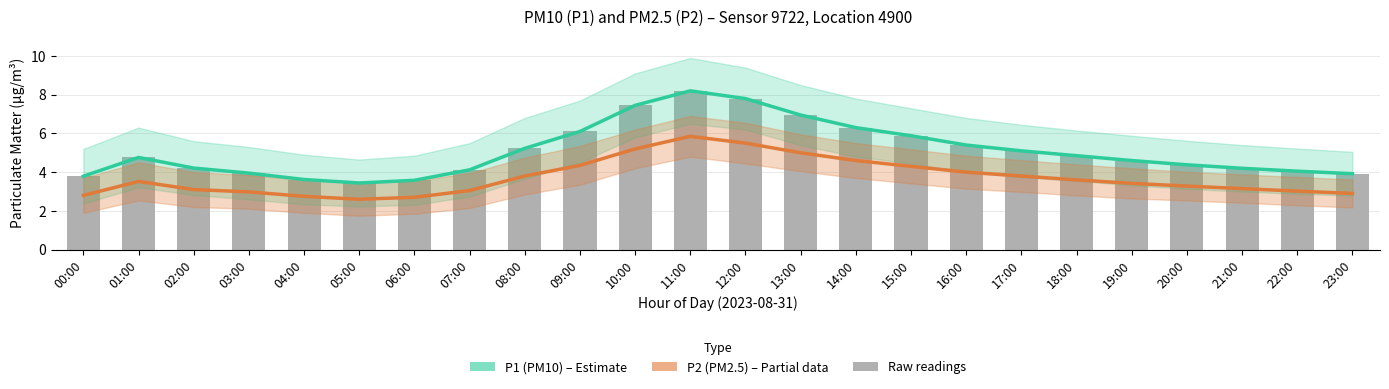

What is the label of the 2nd bar from the right?

22:00